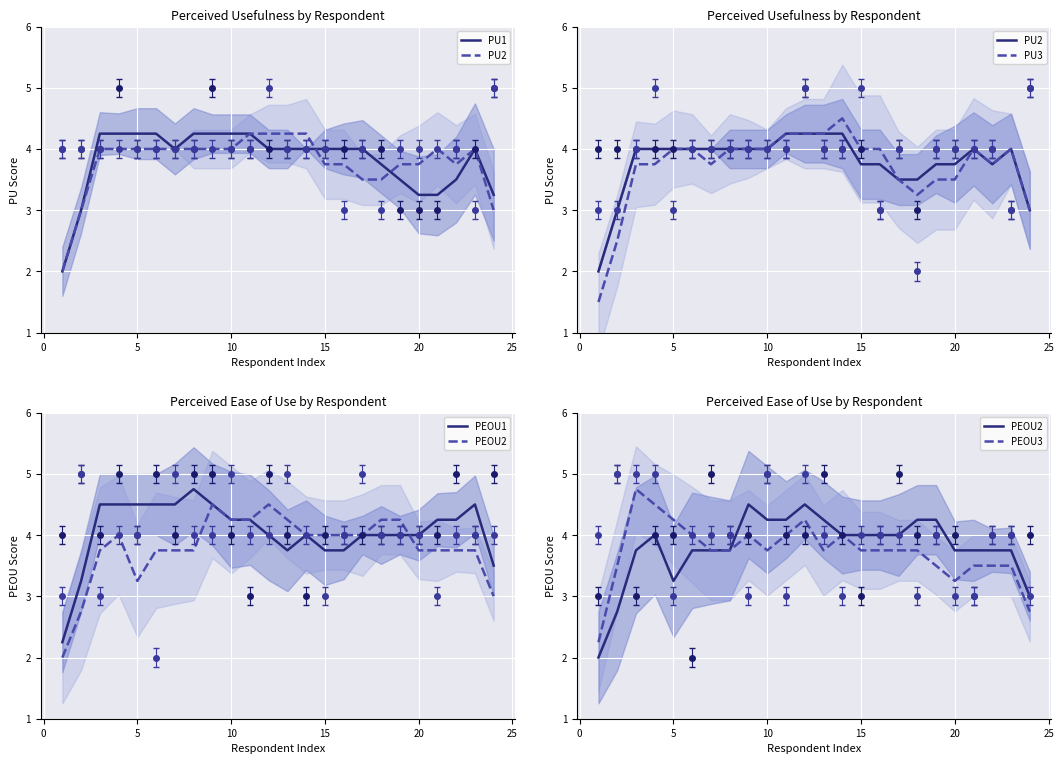

How many lines are shown in the chart?

6